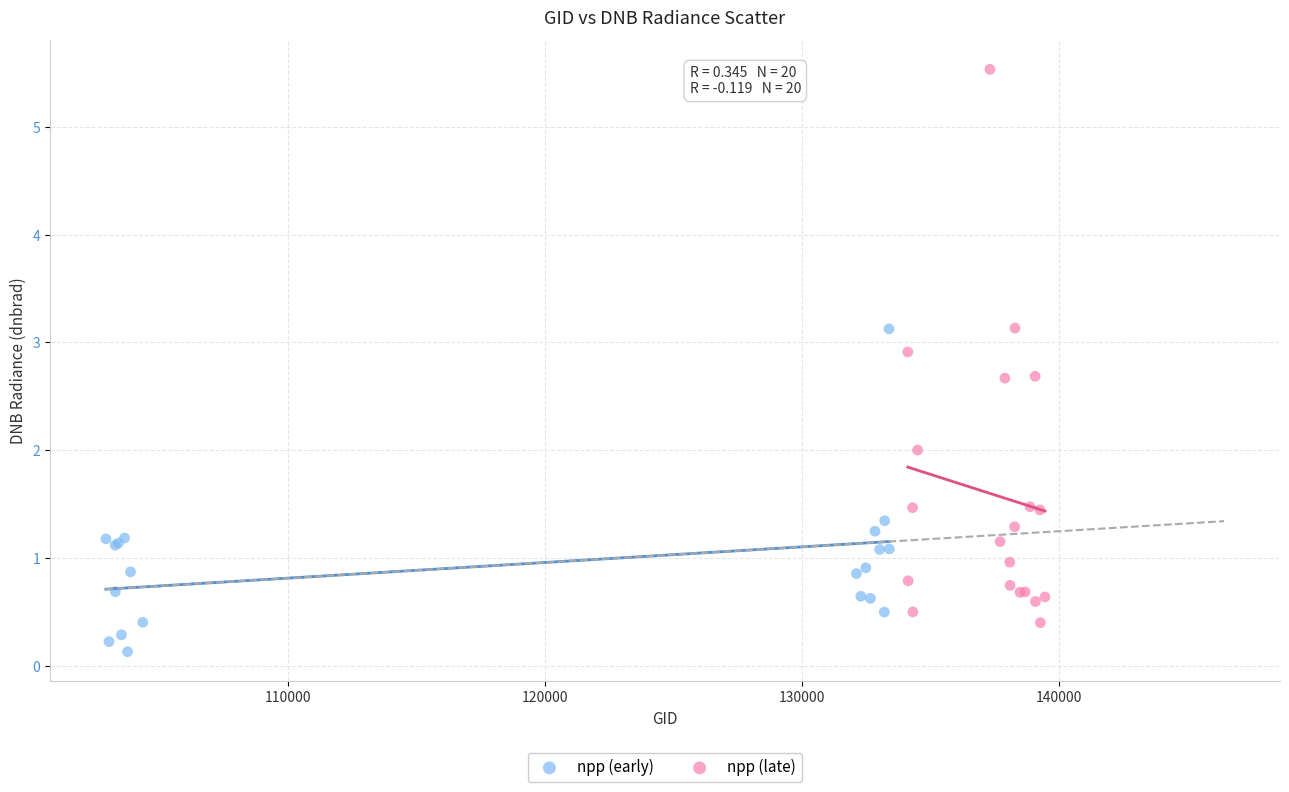

Which series has the largest Y range (max minus min)?

npp (late)